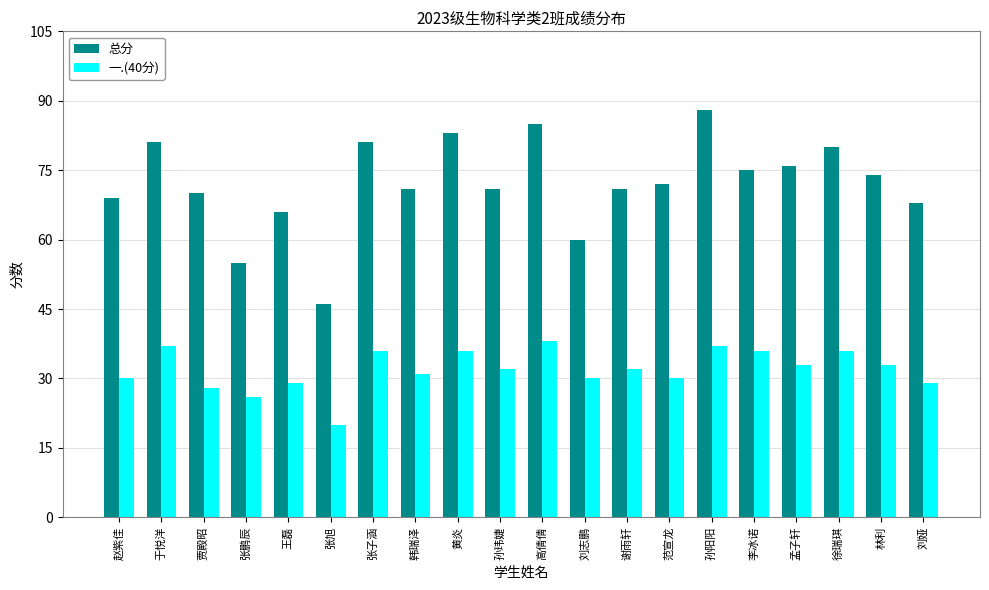

The value of 一.(40分) at 范宣龙 is 30. True or false?

True